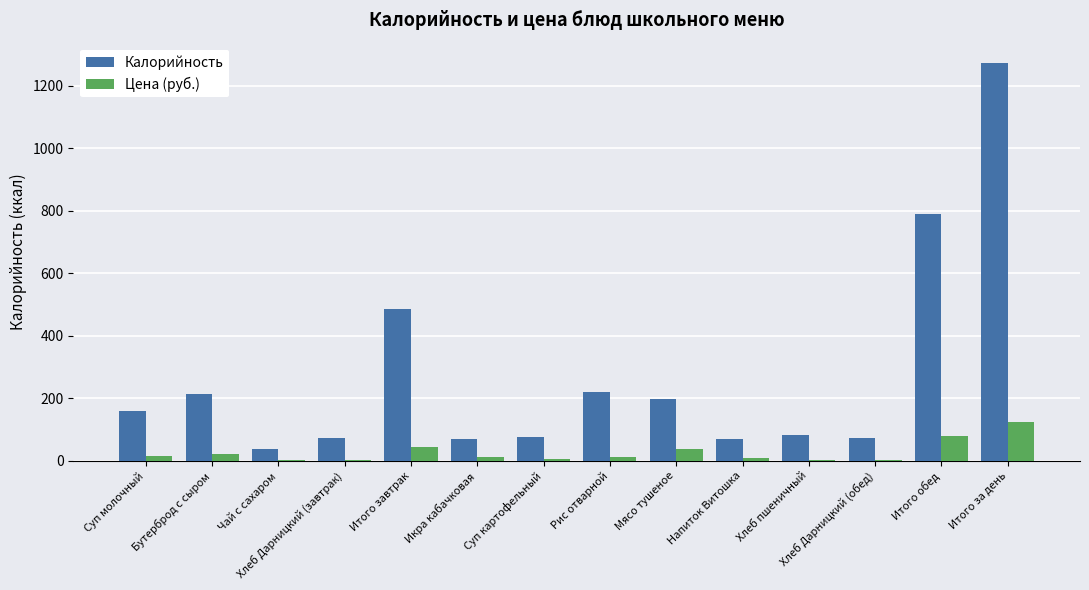

Is it true that Калорийность equals 197.0 at Мясо тушеное?

True